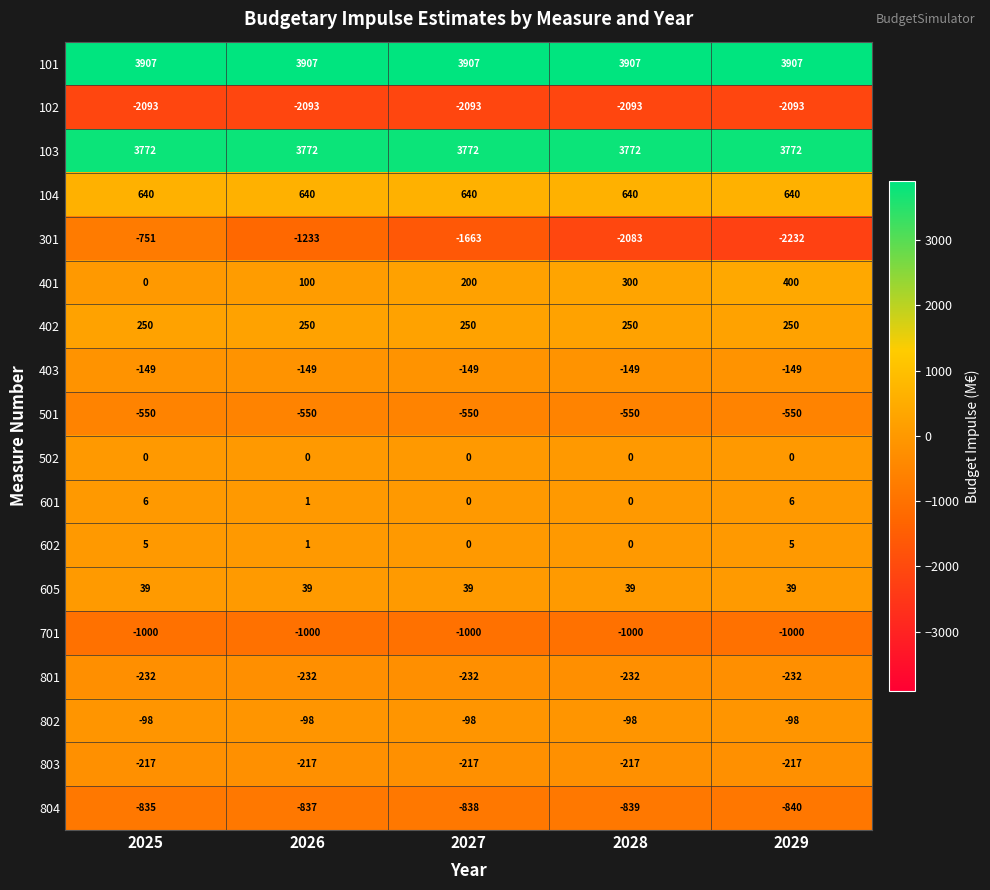

How many data points does each series have?

5